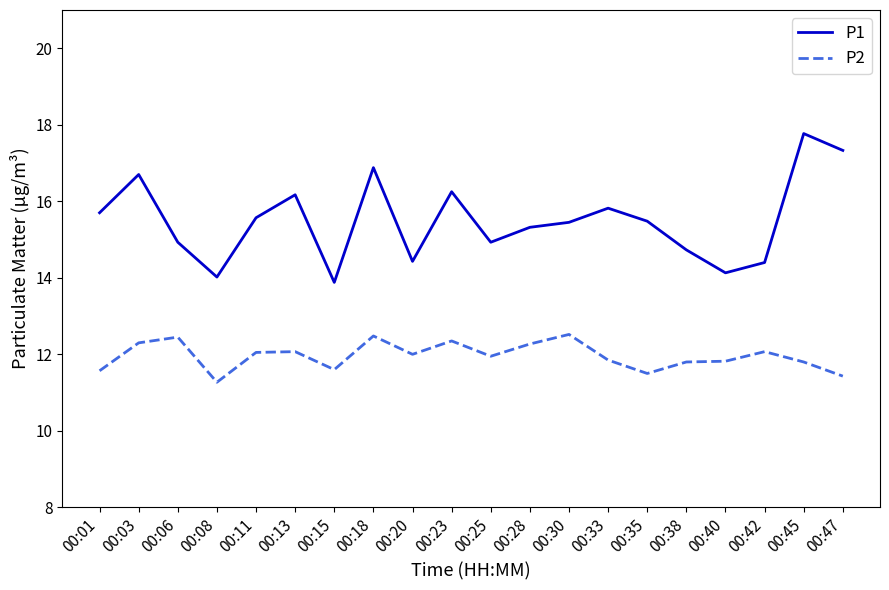

Which series has the largest range (max minus min)?

P1